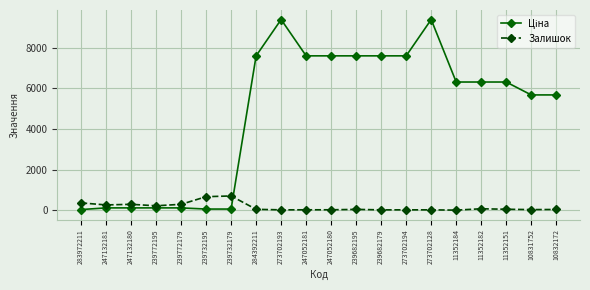

What is the difference between the maximum and minimum values in the Залишок series?

698.0